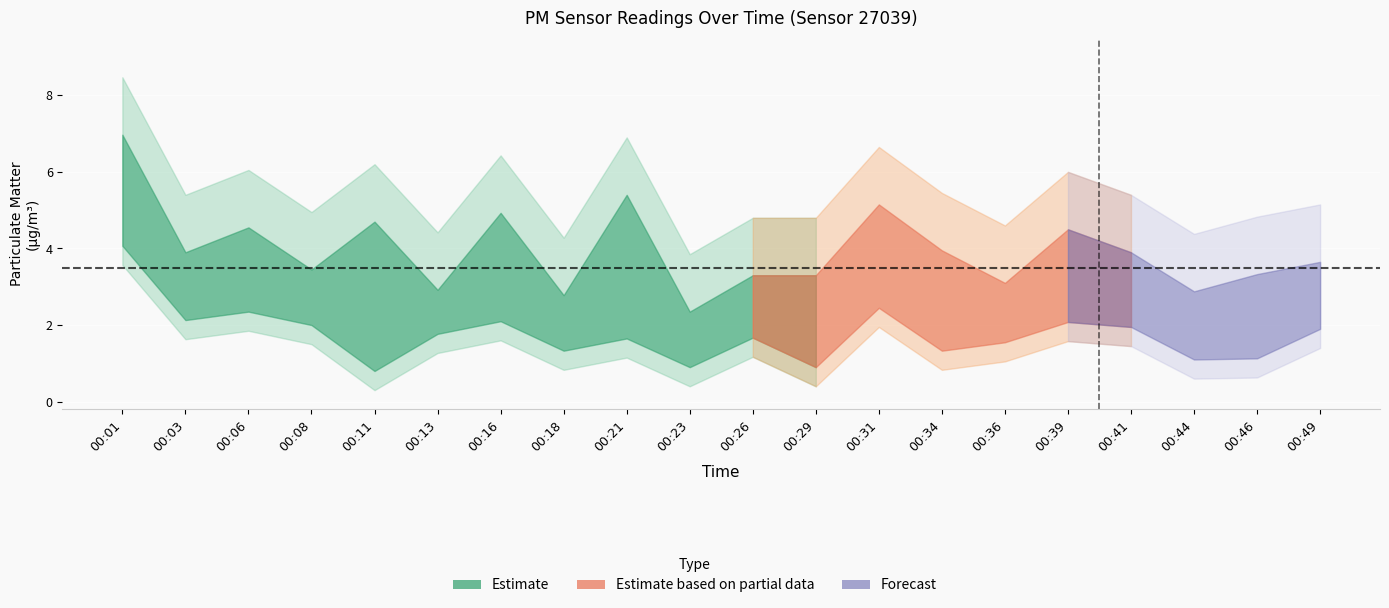

What is the sum of the P2 values at 00:23 and 00:06?

3.2